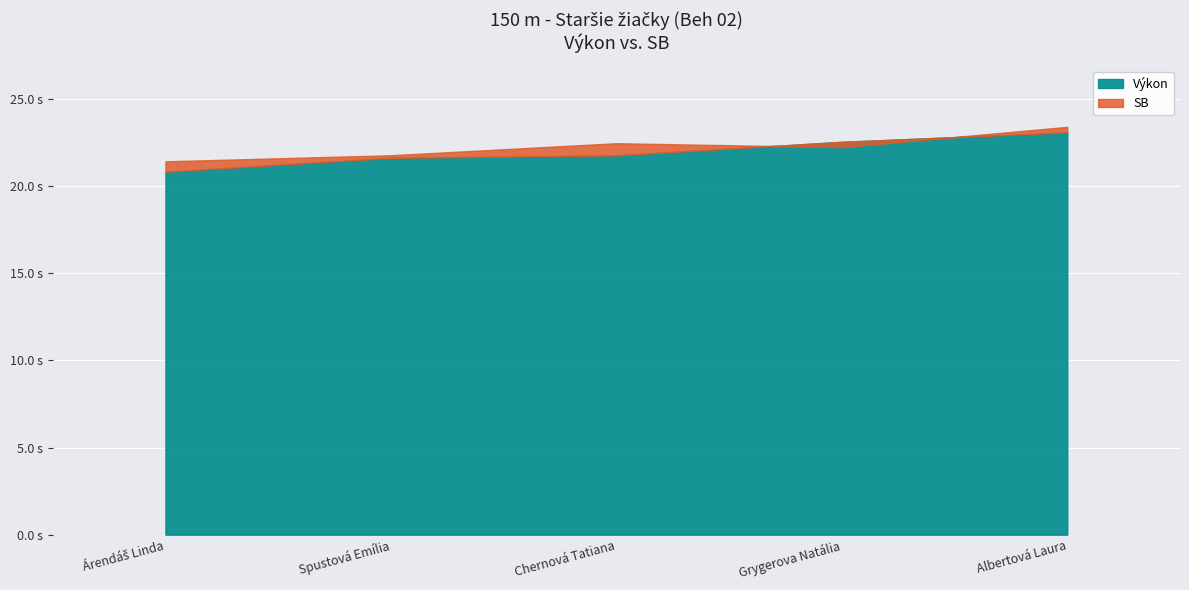

What is the label of the 2nd point from the right?

Grygerova Natália